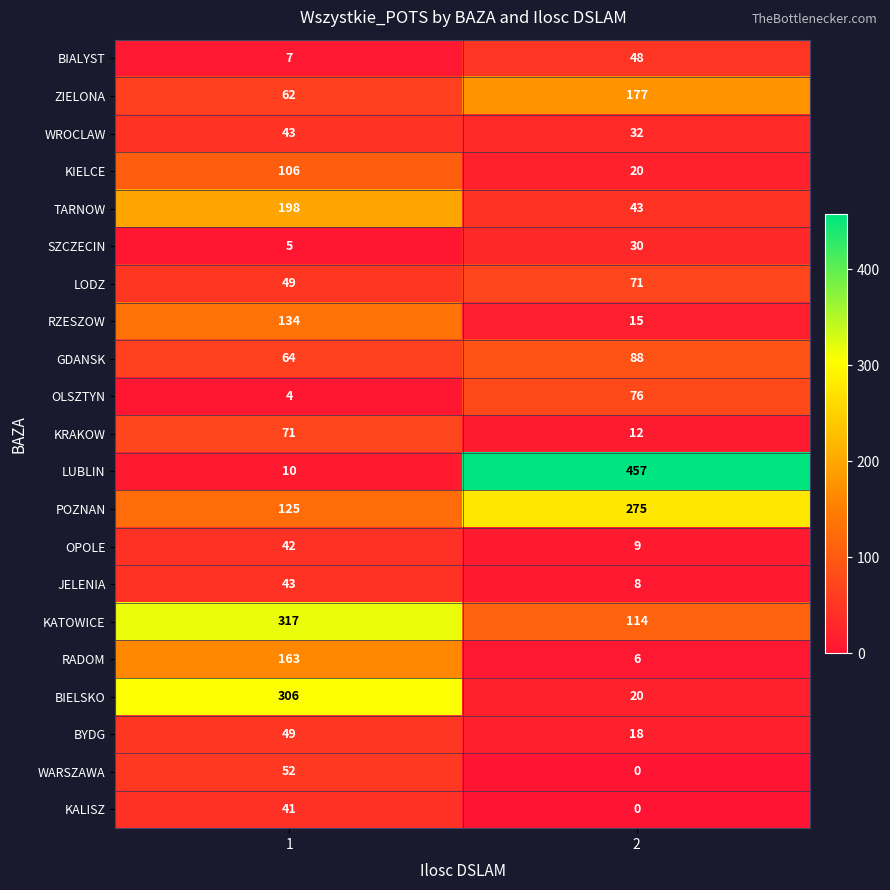

Is the value of OPOLE at 1 greater than the value of ZIELONA at 1?

No